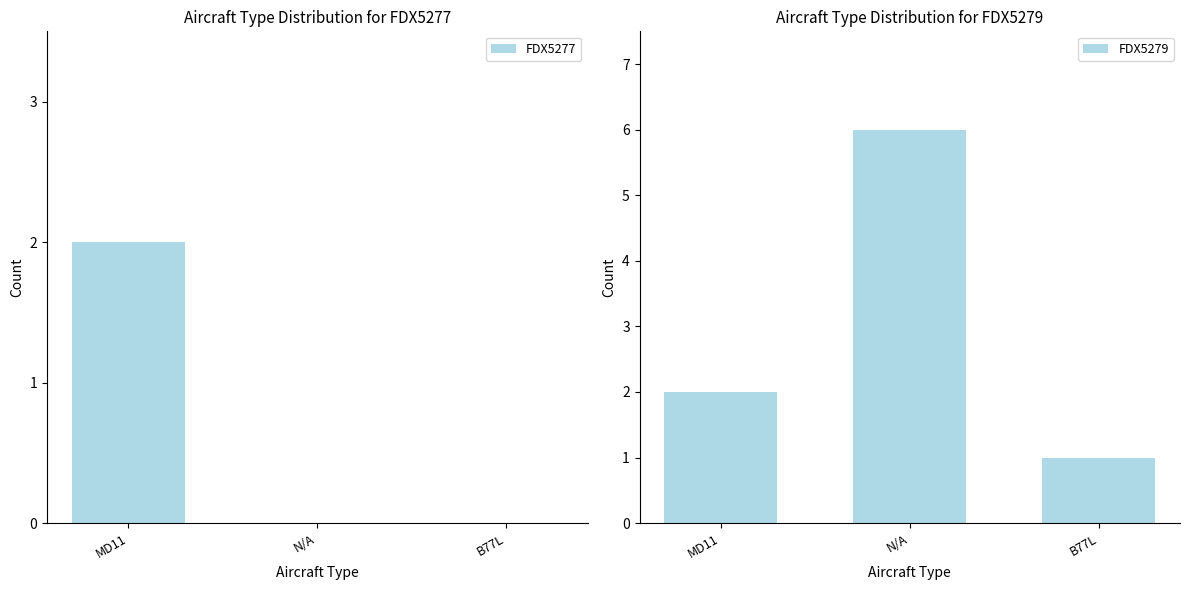

Which has a higher value, MD11 or N/A?

MD11